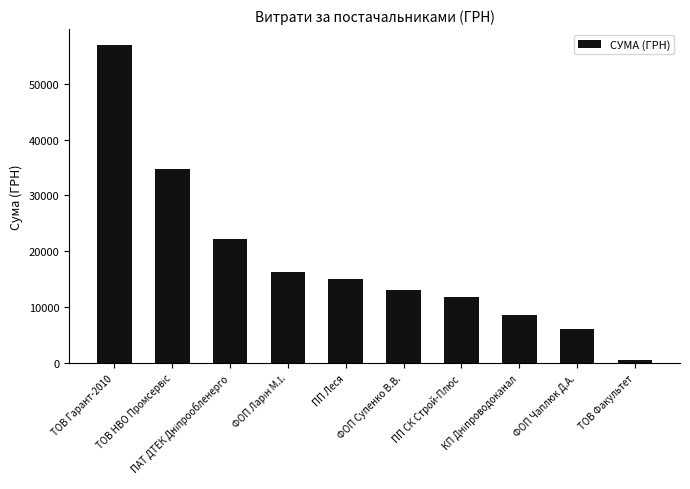

What is the ratio of the value at ПП Леся to the value at ТОВ Факультет?

24.5